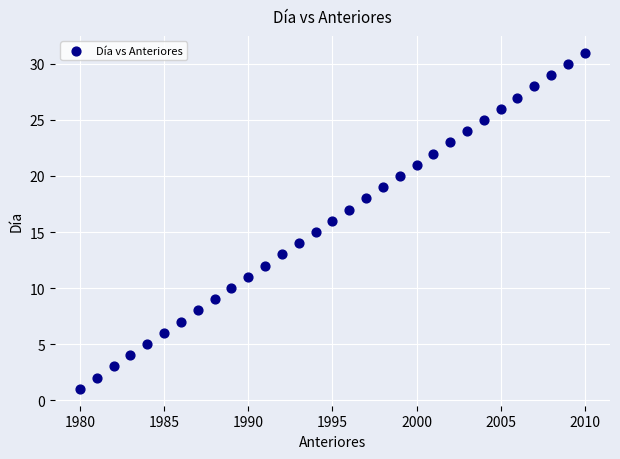

What is the range of Y values (max minus min)?

30